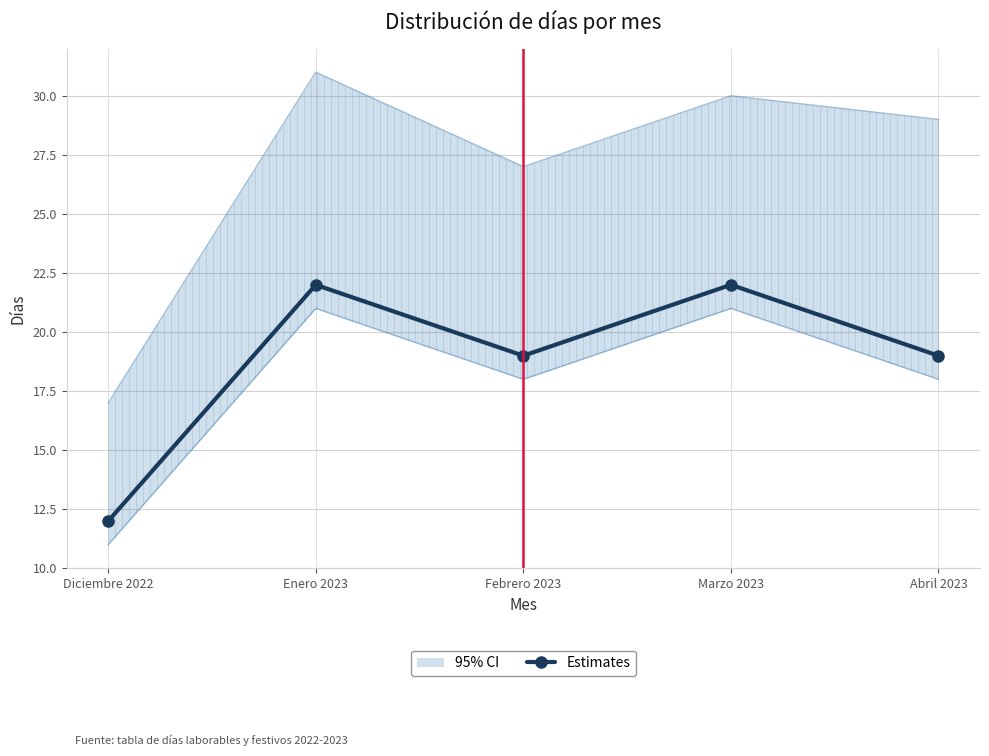

What is the label of the 3rd point from the right?

Febrero 2023